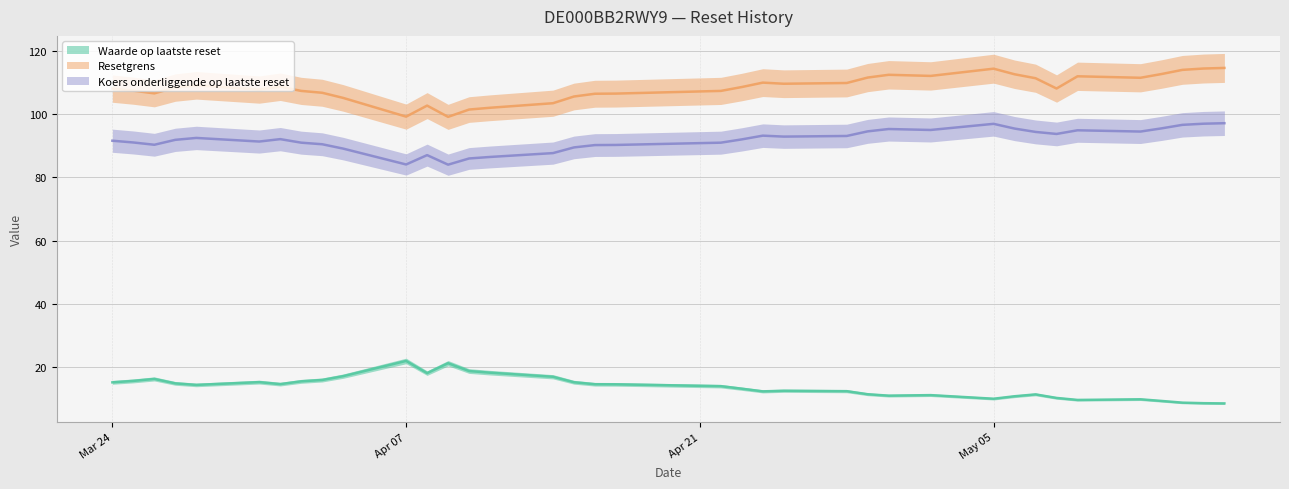

Between 2025-04-10 and 2025-04-17, which is larger?

2025-04-10